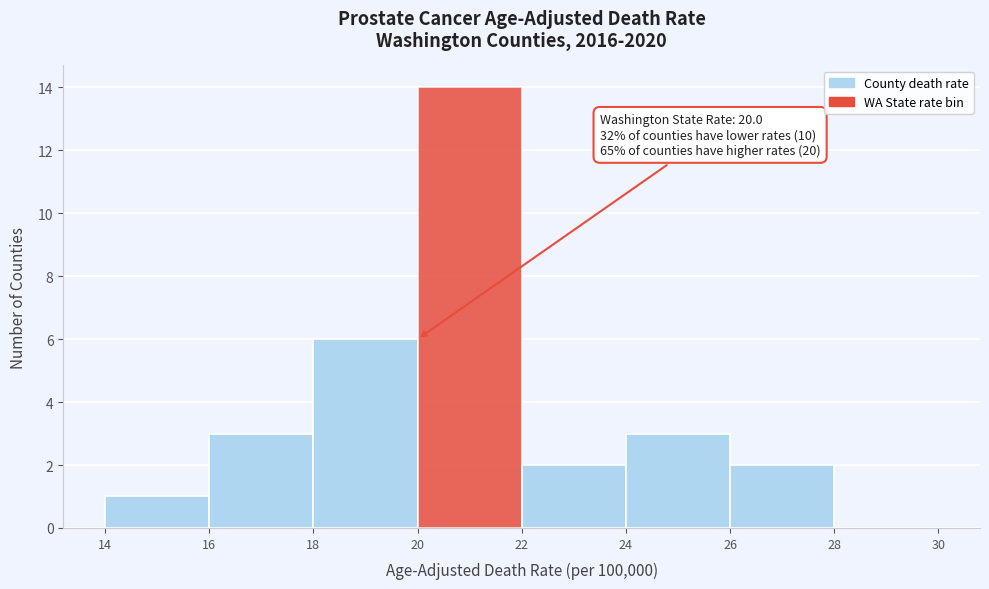

Which range on the x-axis has the tallest bar?

20 to 22